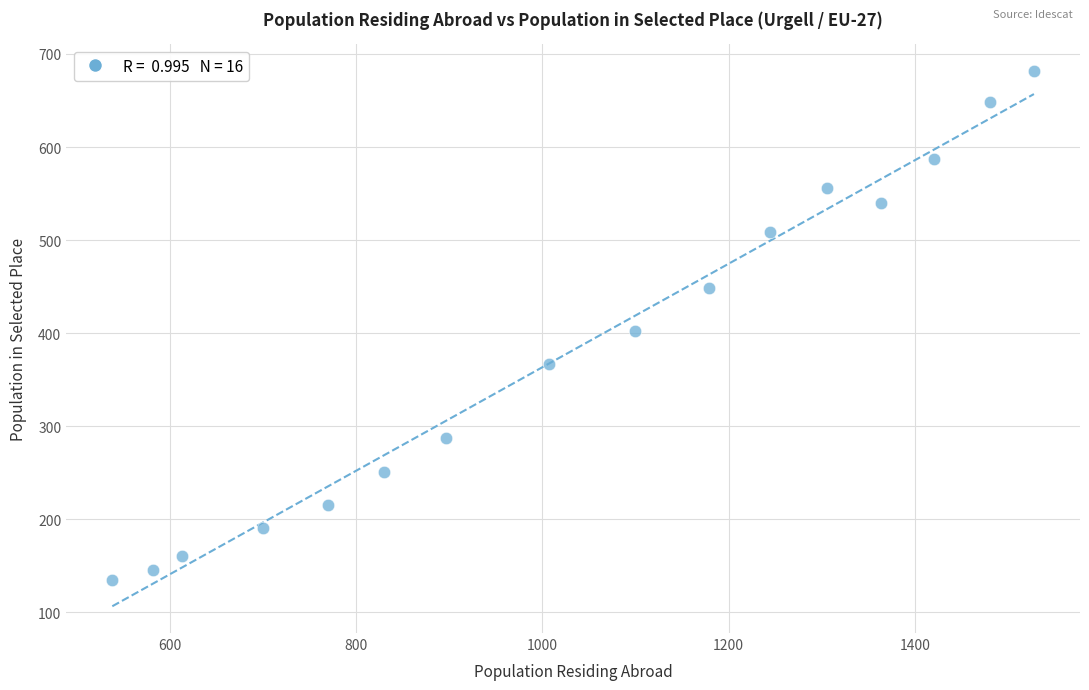

What is the range of X values (max minus min)?

990